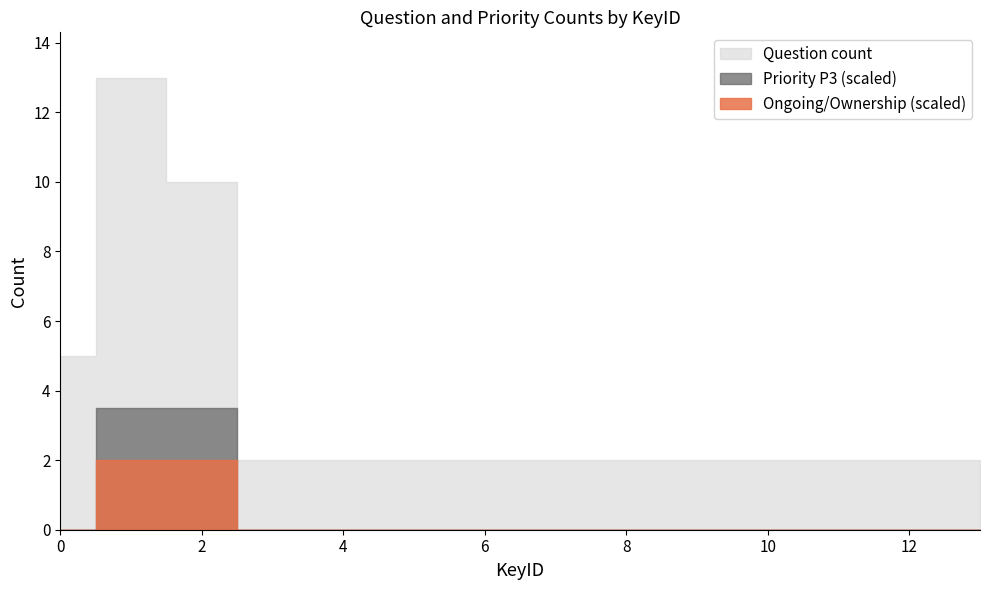

How many distinct data groups are displayed?

3